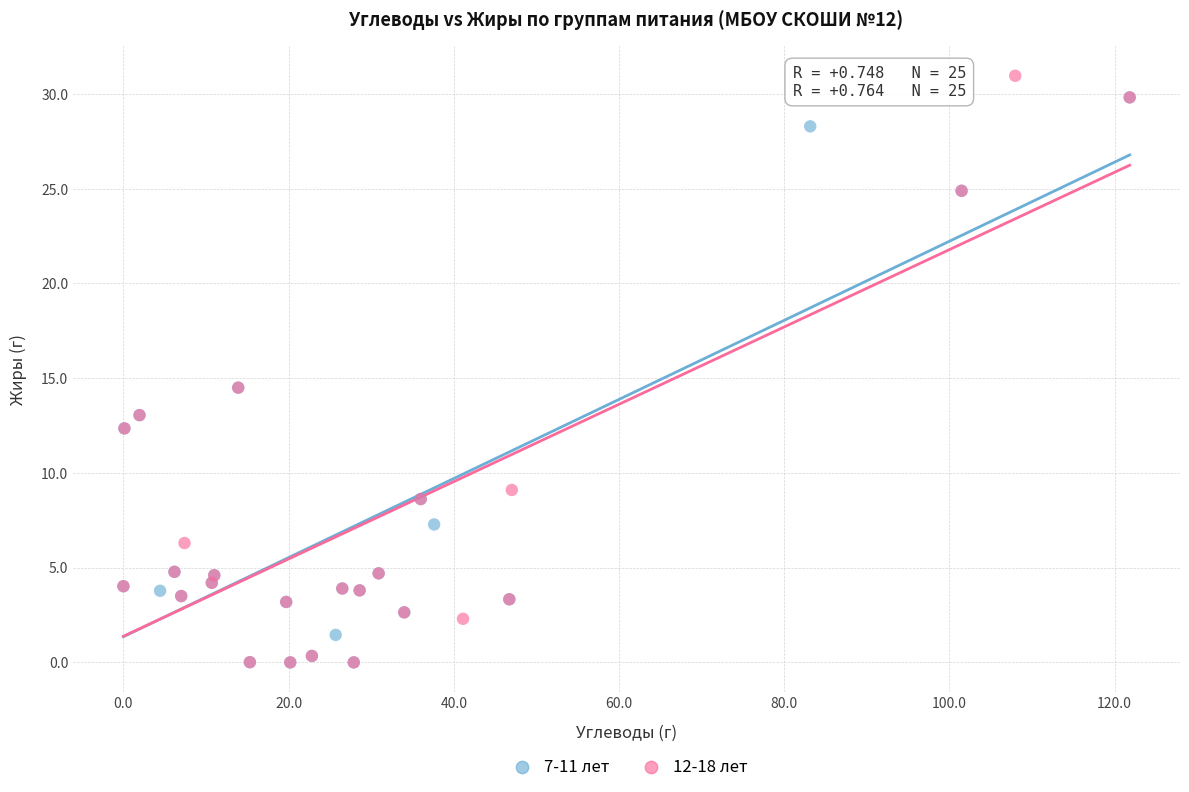

Which series has the largest Y range (max minus min)?

12-18 лет